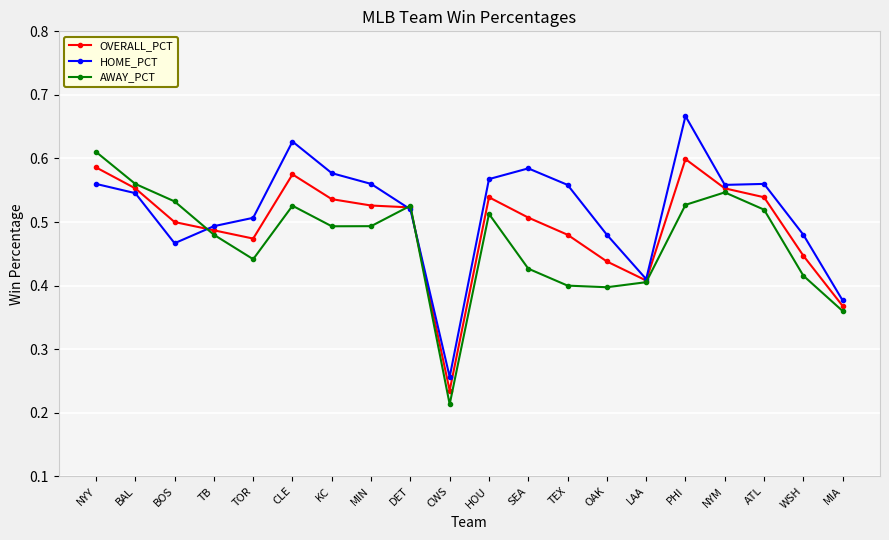

What is the label of the 7th point from the right?

OAK